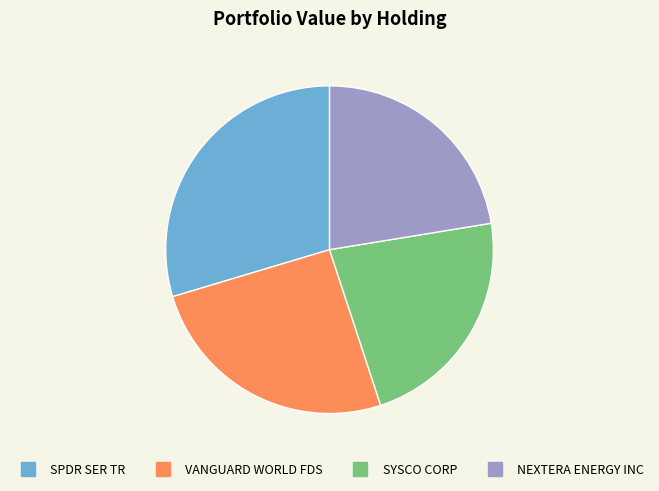

What is the largest slice in the pie chart?

SPDR SER TR